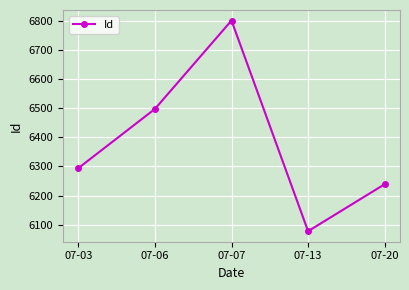

Count the number of categories in the chart.

5